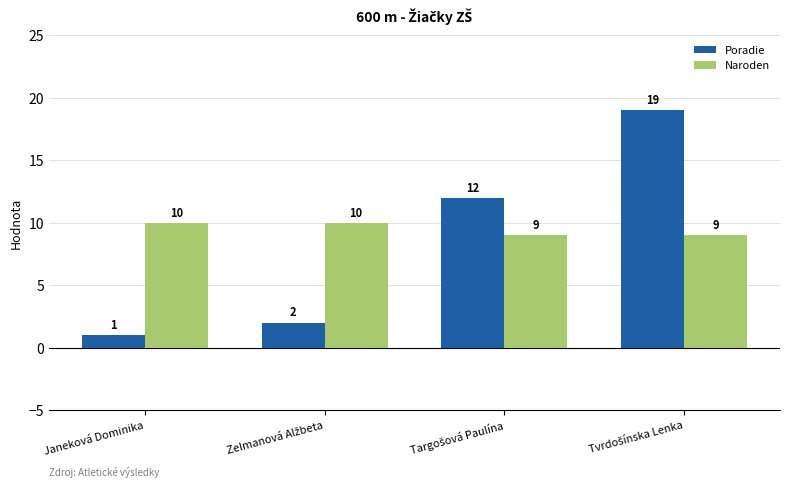

What is the difference between the maximum and minimum values in the Poradie series?

18